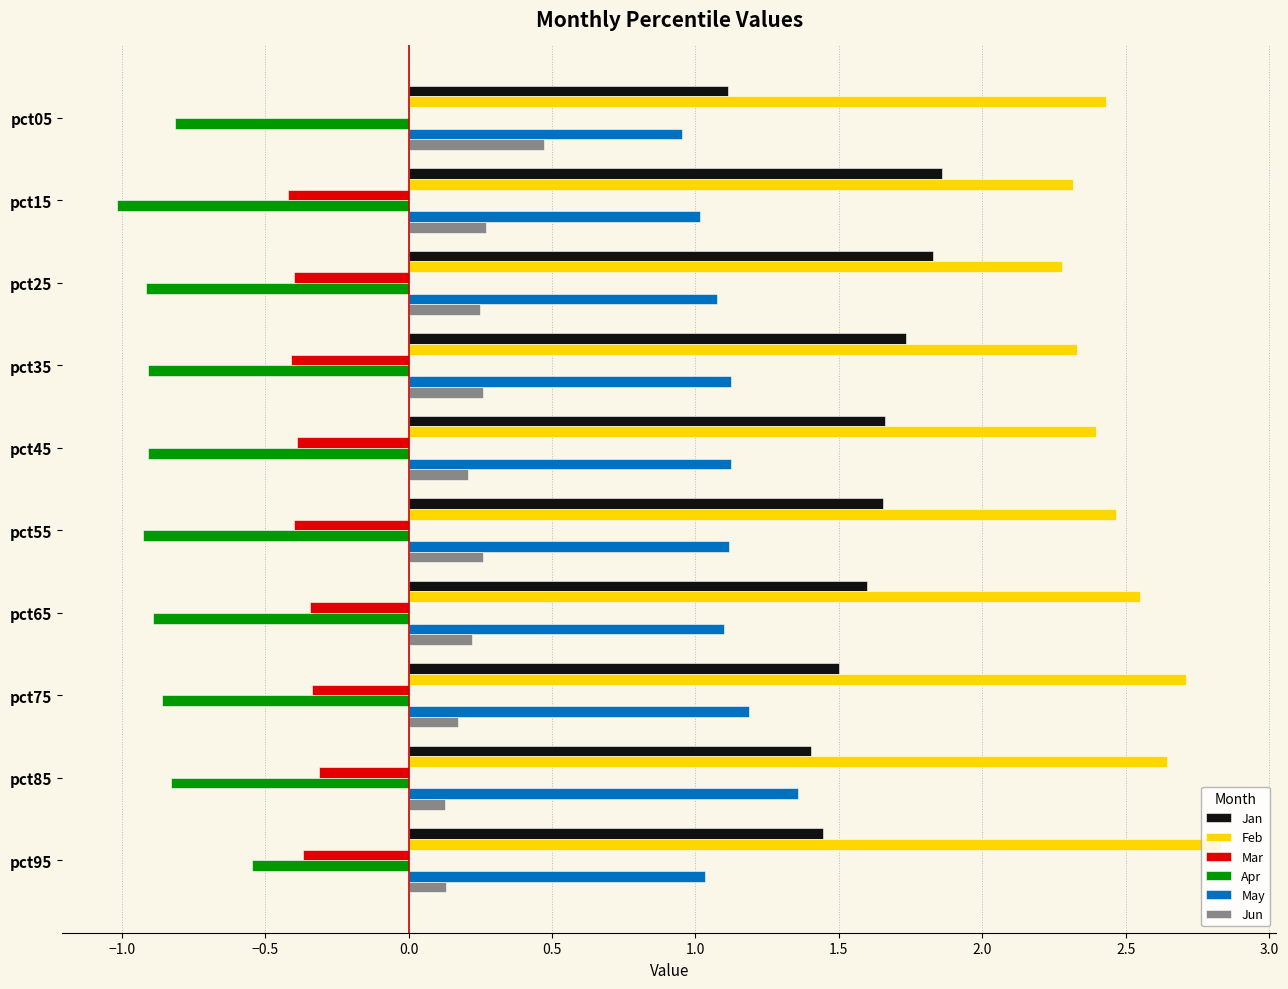

Is it true that Jan equals 0.5 at pct65?

False